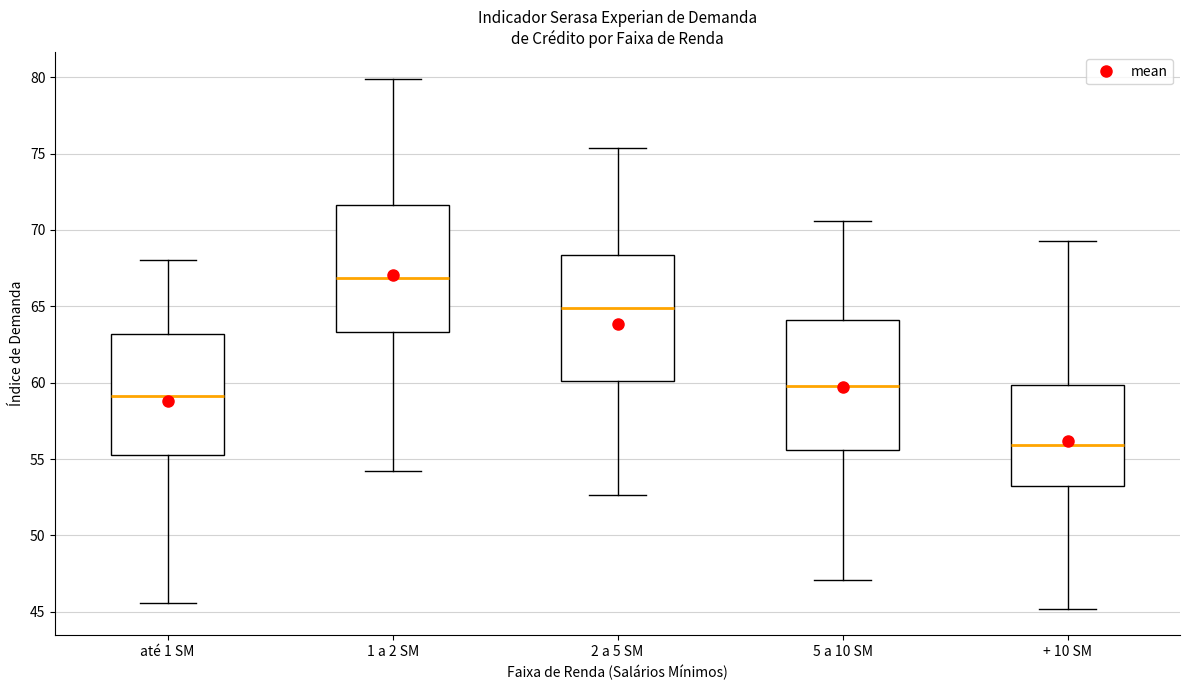

Which box's median line is the lowest?

+ 10 SM